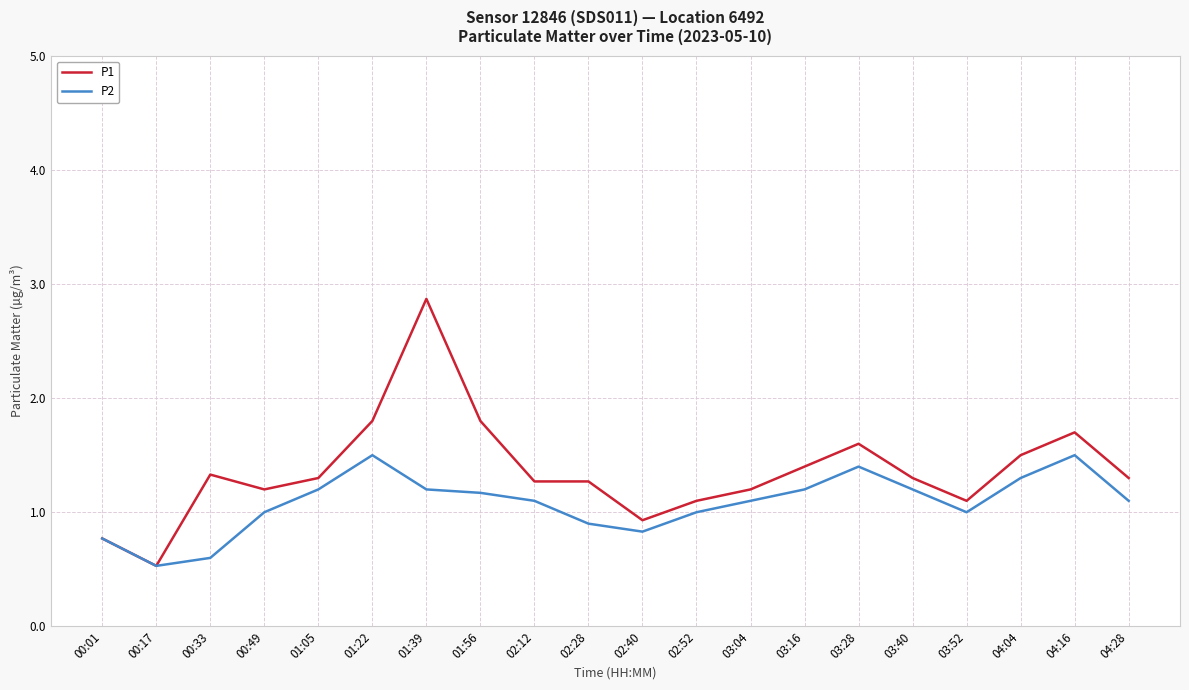

Which series has the widest spread of values?

P1